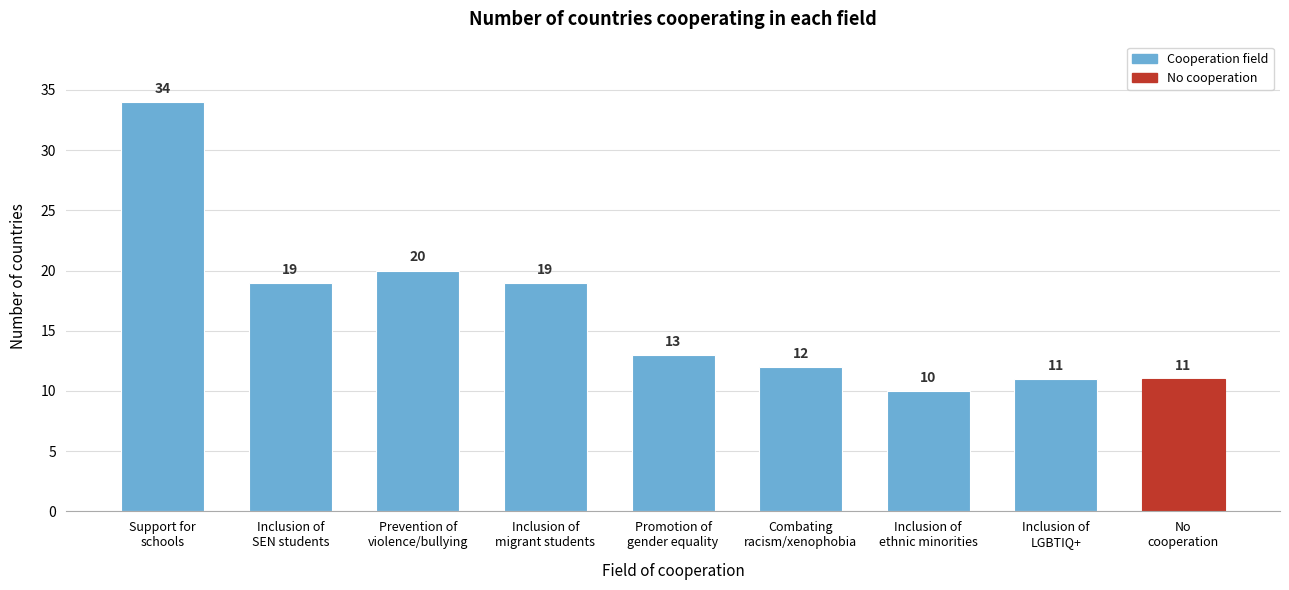

Reading right to left, extract all data points from this chart.

11	11	10	12	13	19	20	19	34